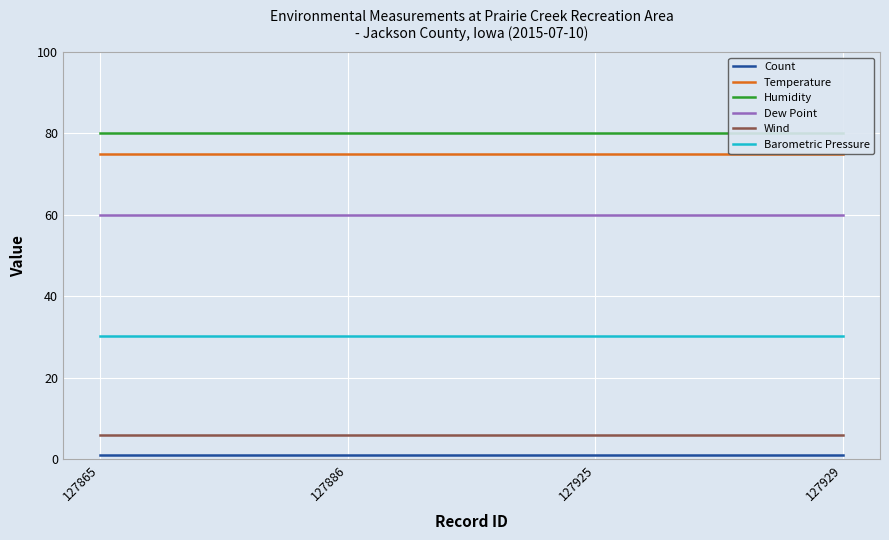

The value of Wind at 127925 is 3.1. True or false?

False